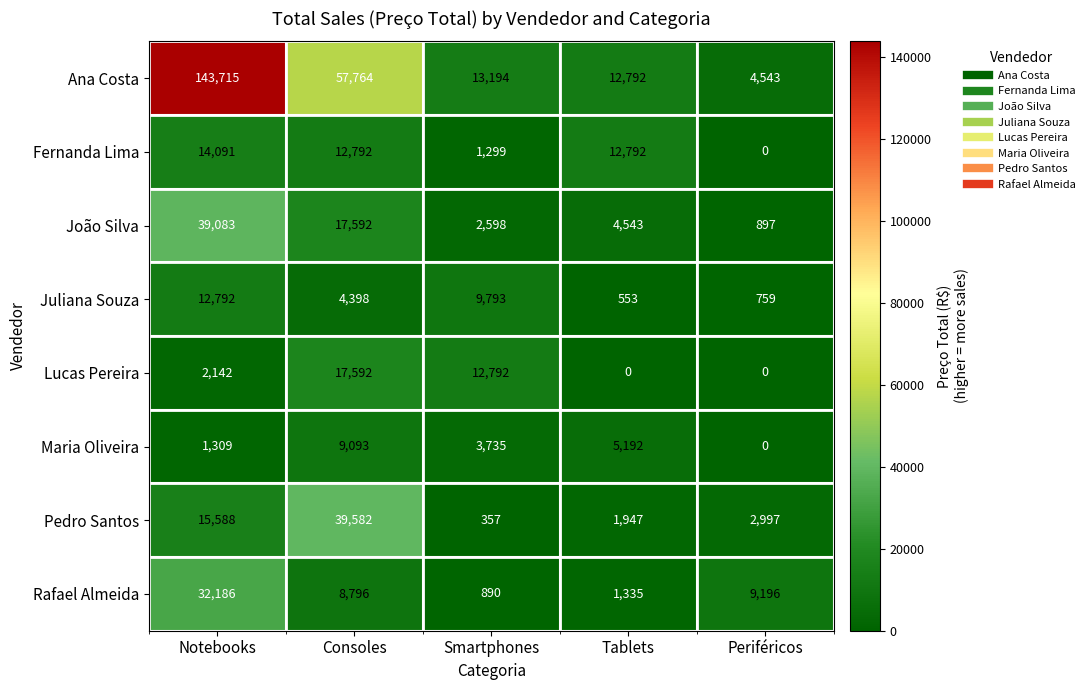

What is the total value across all series at Tablets?

39154